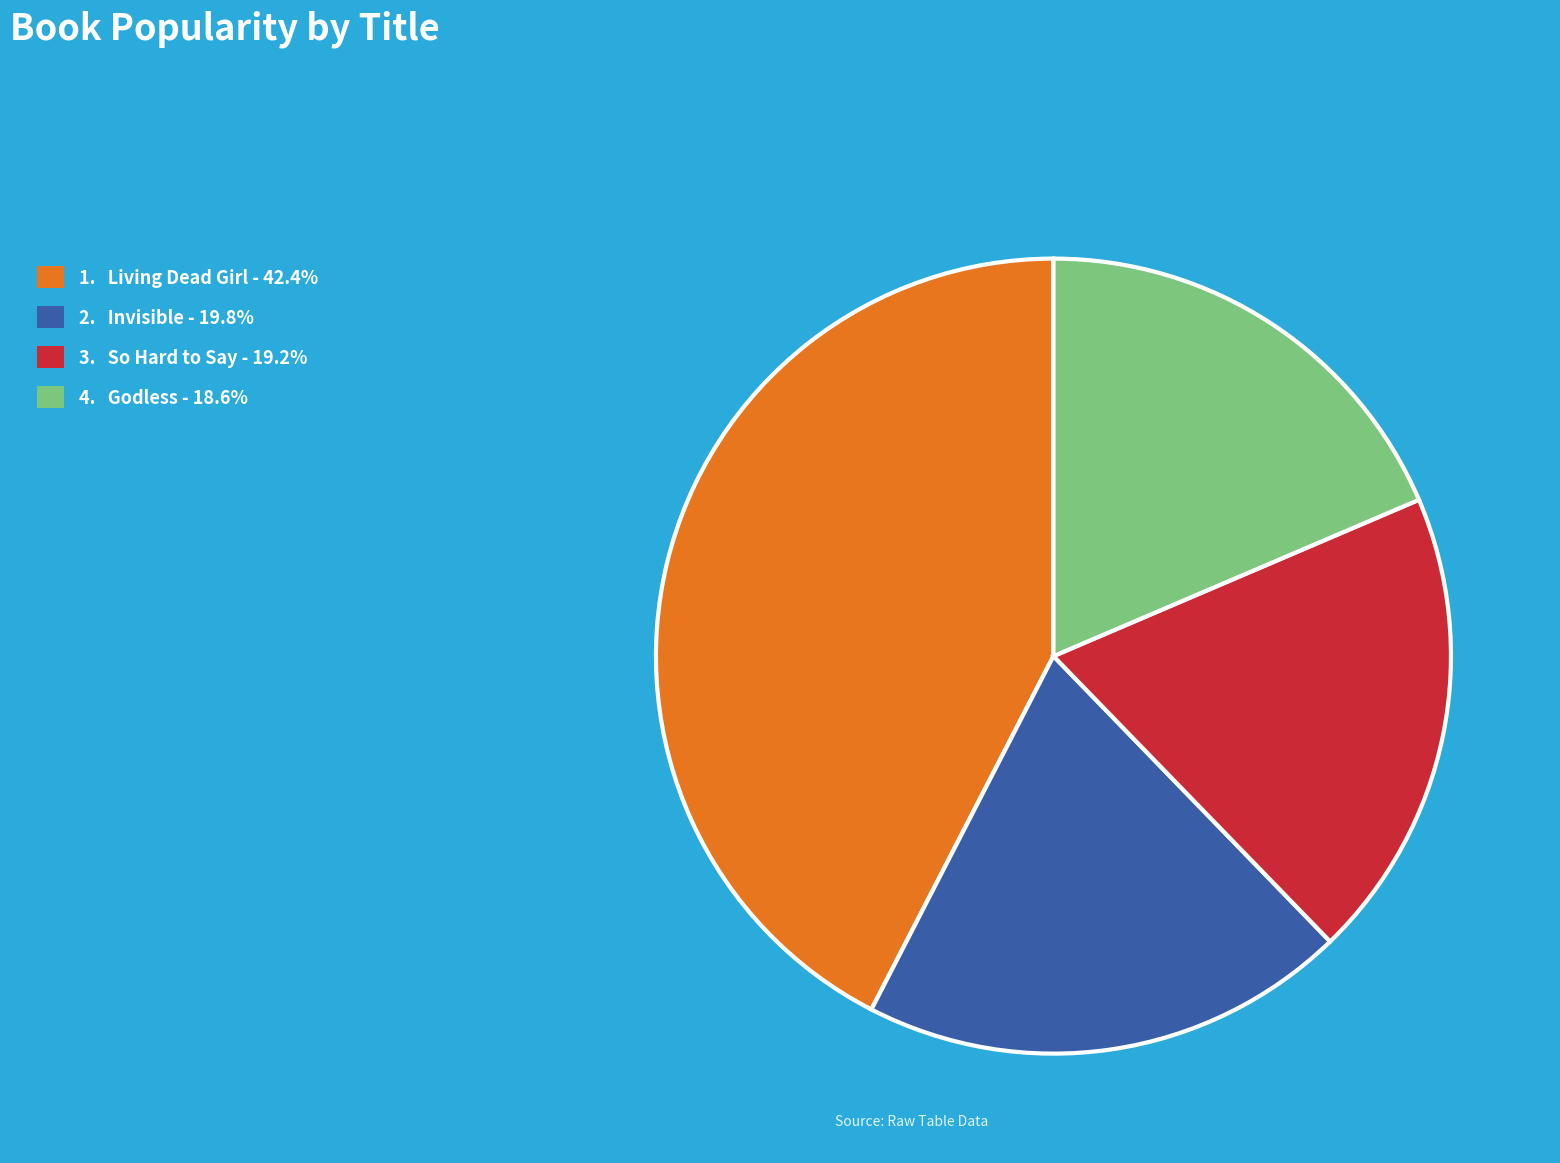

Is there any slice that represents more than half of the pie?

No